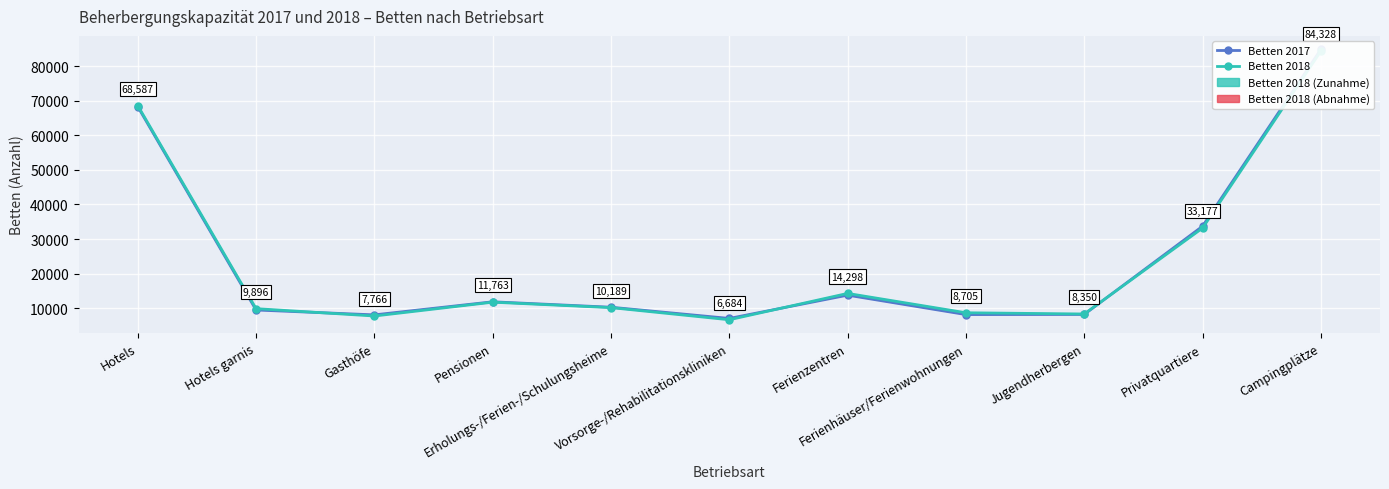

Which series has the largest total across all categories?

Betten 2017